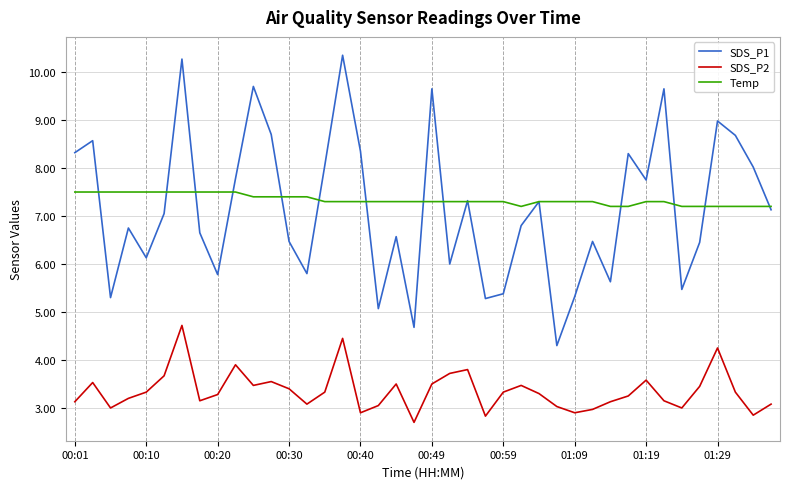

True or false: SDS_P1 and SDS_P2 cross at least once.

False